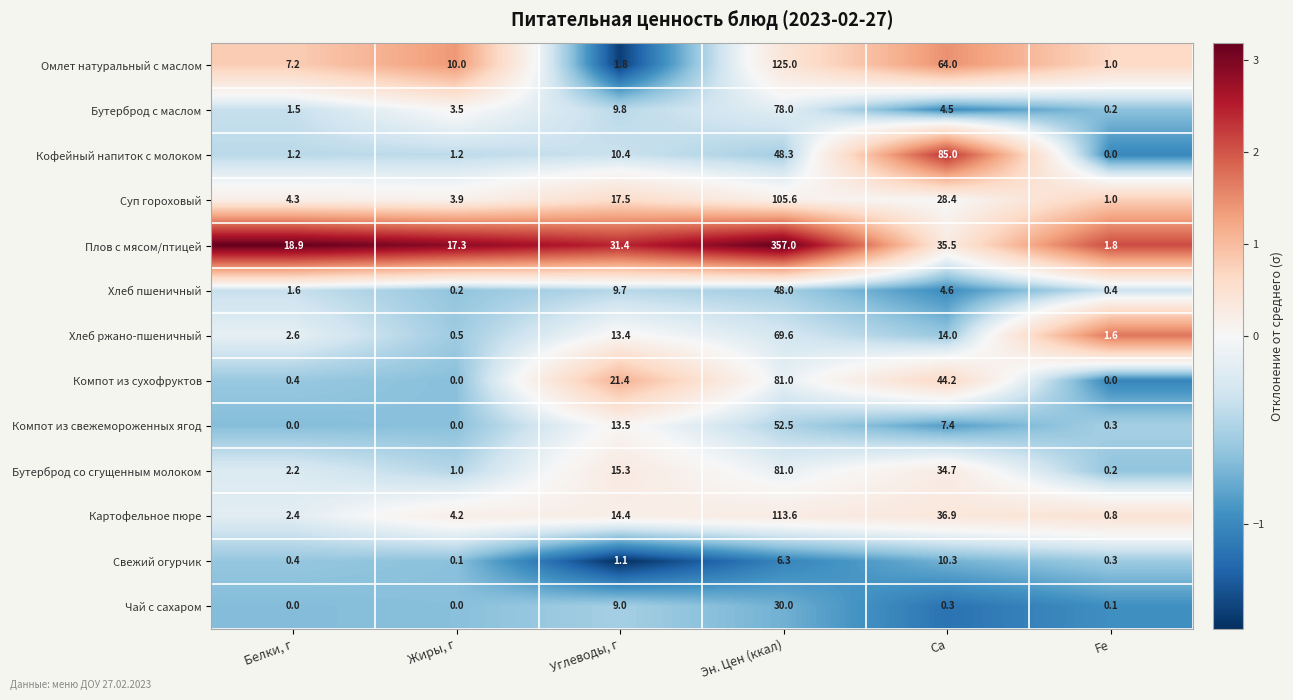

At which category is the sum across all series the highest?

Эн. Цен (ккал)